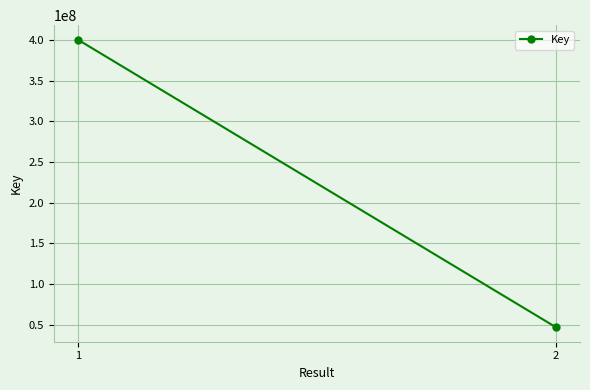

Reading right to left, what are all the values shown in this chart?

2=46635124	1=400626229